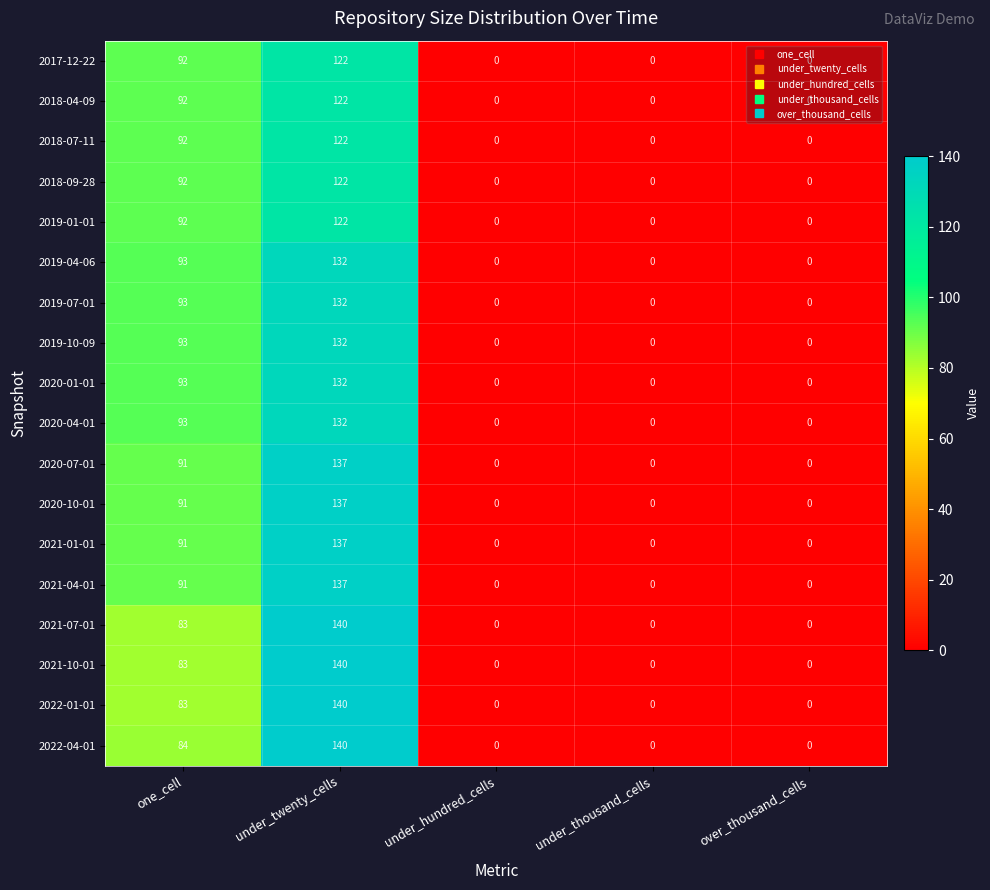

How many 2021-01-01 values are between 0 and 91?

4